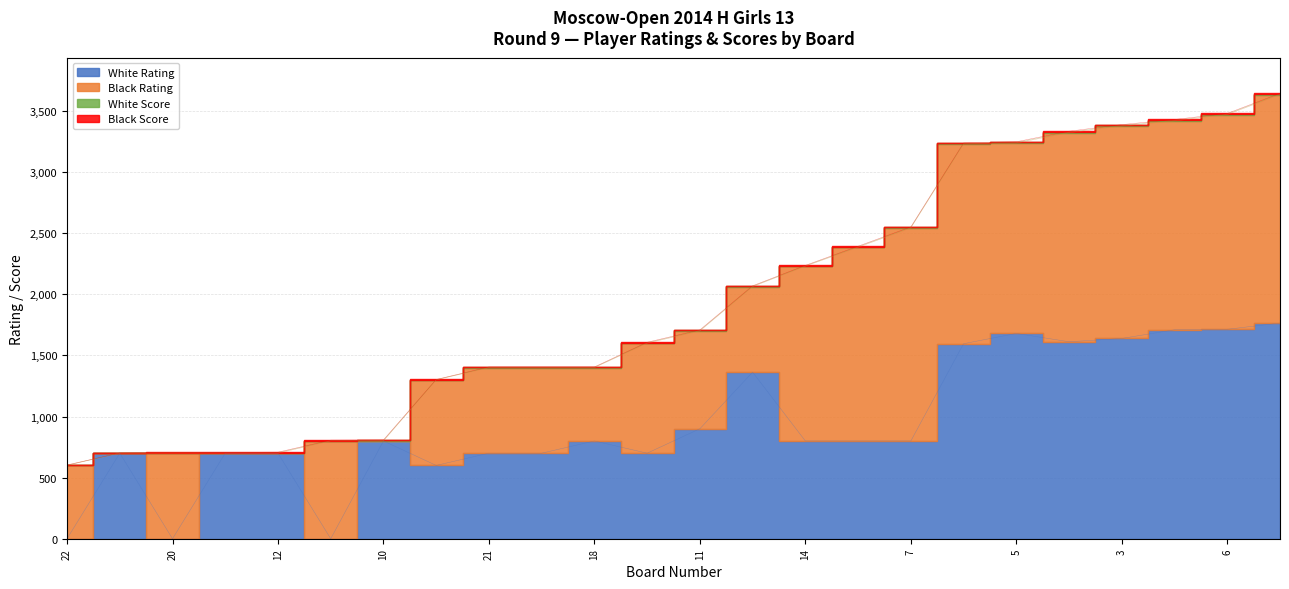

The value of White Rating at 8 is 767.7. True or false?

False